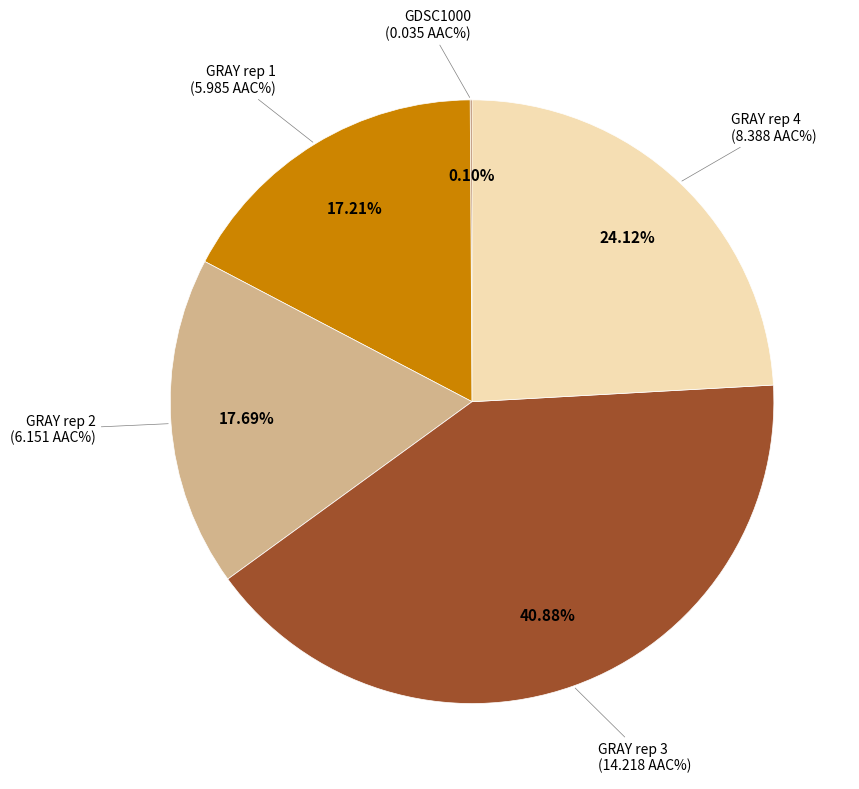

Which slice is the largest?

GRAY rep 3